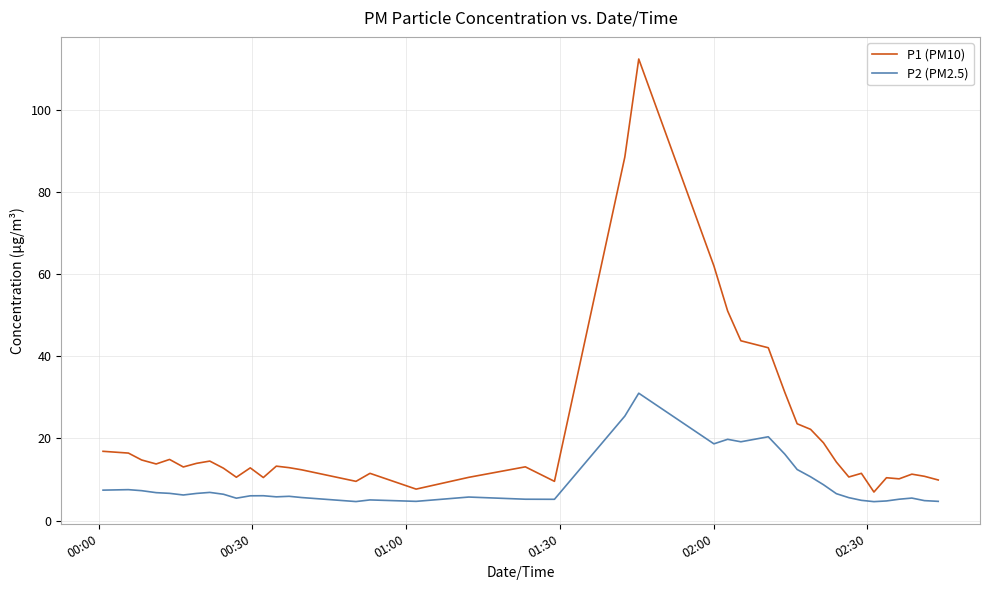

Which series has the largest total across all categories?

P1 (PM10)